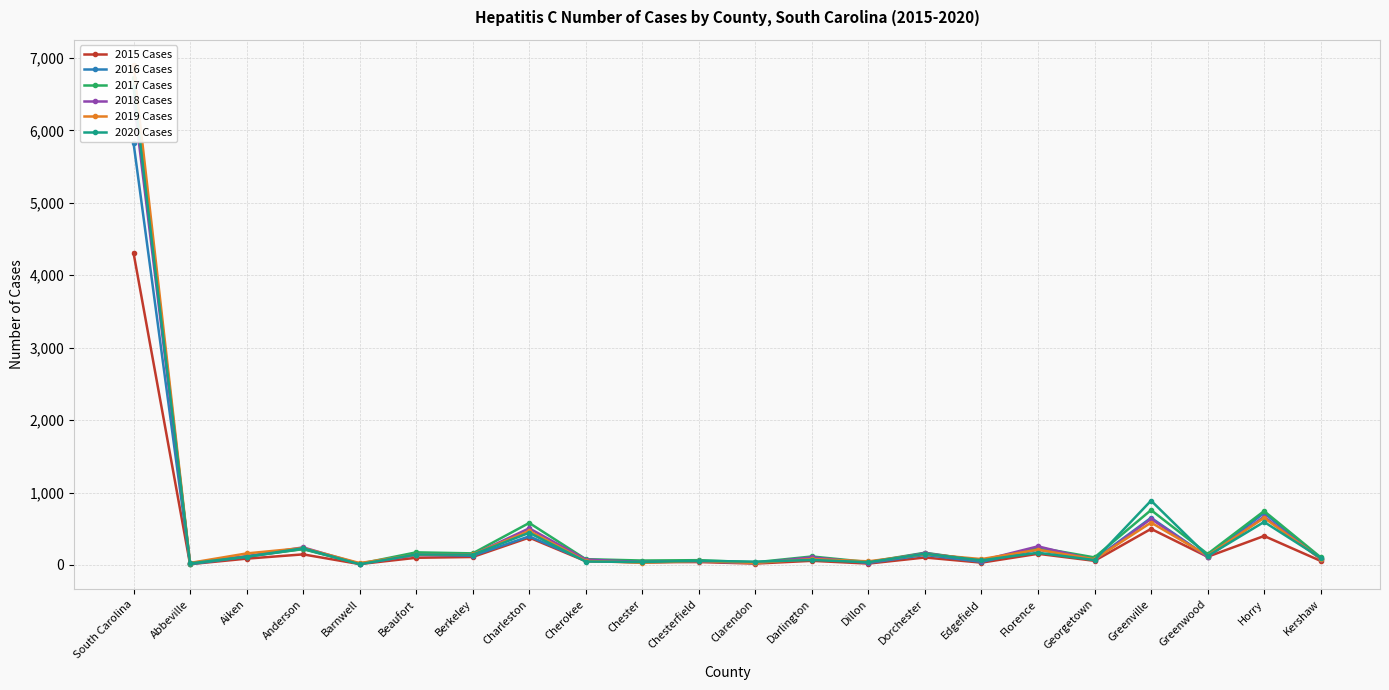

True or false: 2020 Cases has more than 2 points higher than both neighbors.

True